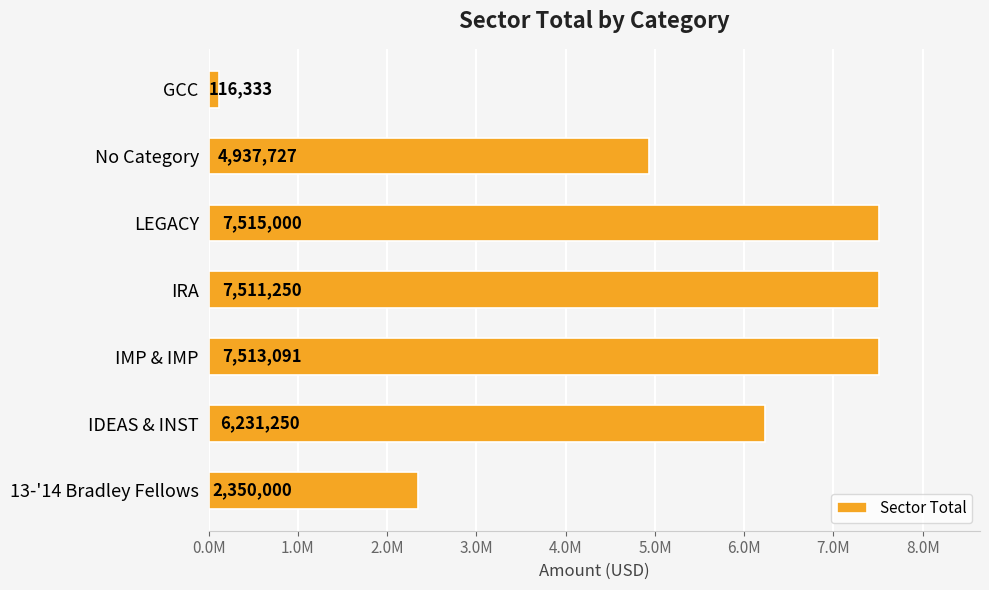

List the labels in order of value, smallest first.

GCC, 13-'14 Bradley Fellows, No Category, IDEAS & INST, IRA, IMP & IMP, LEGACY